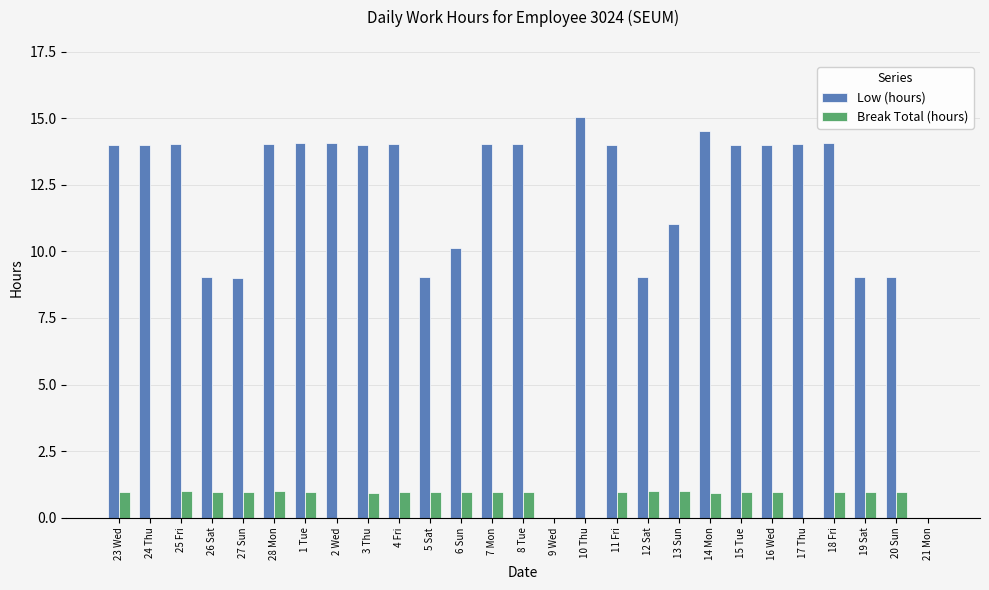

Read the Break Total (hours) value at 27 Sun.

1.0